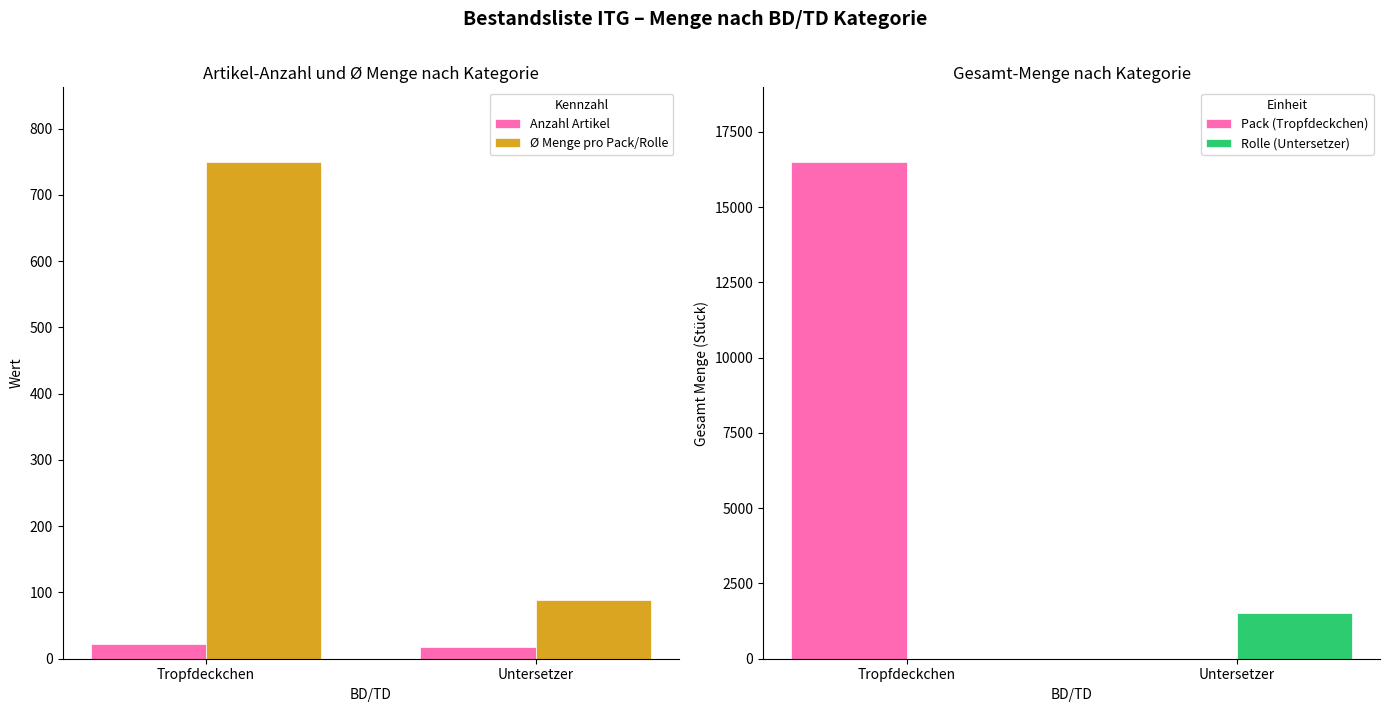

What is the difference between the Rolle (Untersetzer) values at Tropfdeckchen and Untersetzer?

1515